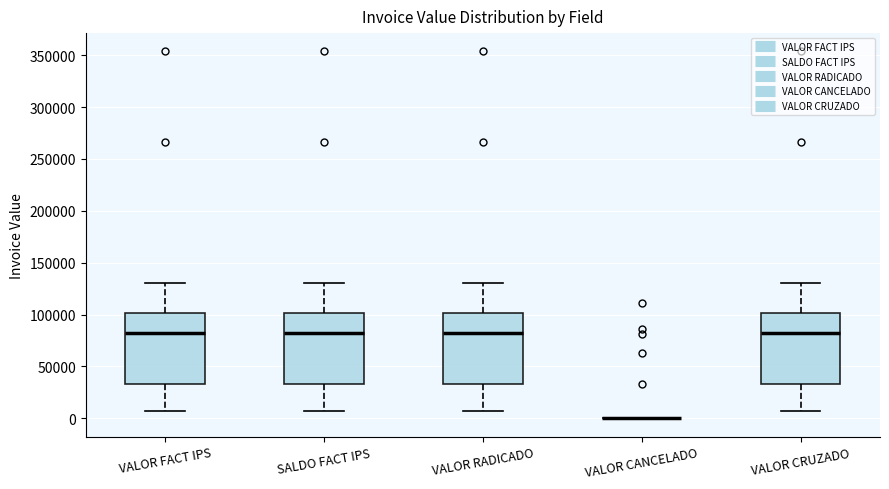

Reading left to right, read every box against the y-axis: the position of its median line, the range the box covers, and the ends of its whiskers. The values are not printed on the chart, so give them approximately, as read against the axis.

VALOR FACT IPS: median 80000, box 35000 to 100000, whiskers 5000 to 130000
SALDO FACT IPS: median 80000, box 35000 to 100000, whiskers 5000 to 130000
VALOR RADICADO: median 80000, box 35000 to 100000, whiskers 5000 to 130000
VALOR CANCELADO: box collapsed to a line at 0, whiskers 0 to 0
VALOR CRUZADO: median 80000, box 35000 to 100000, whiskers 5000 to 130000